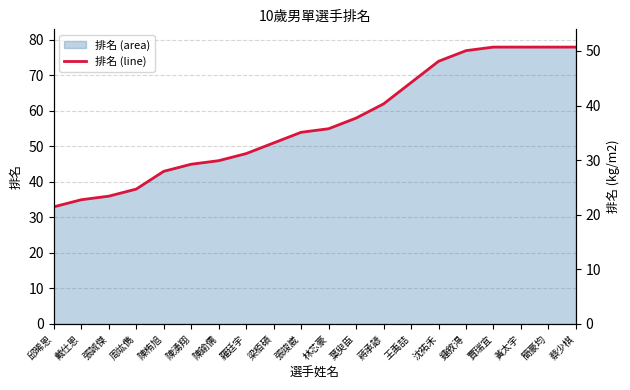

How many lines are shown in the chart?

1